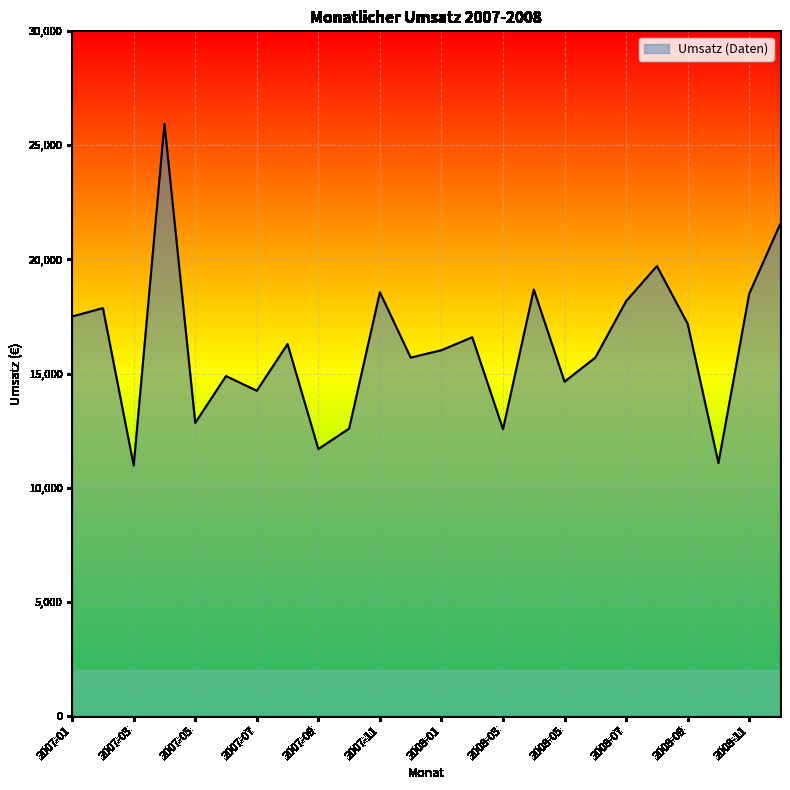

What is the difference between the maximum and minimum values?

14982